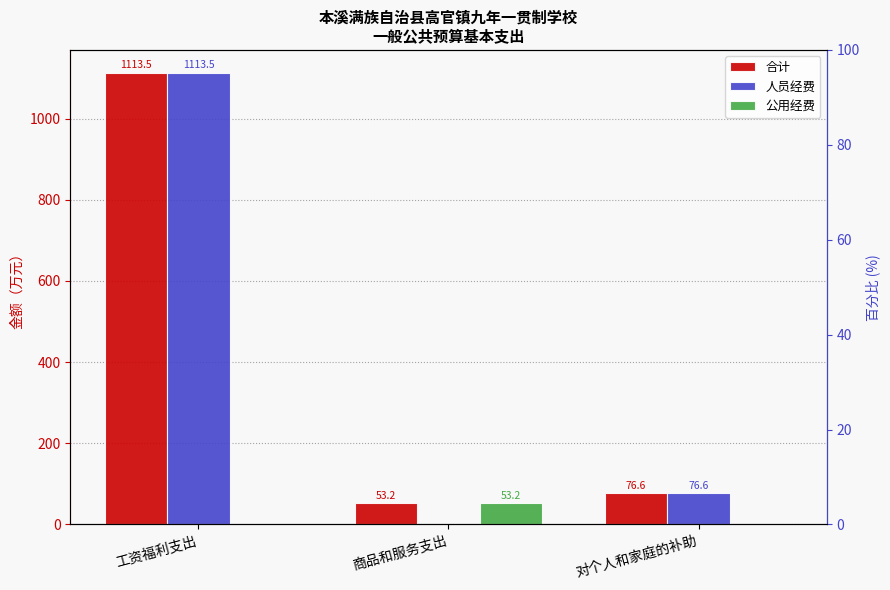

At which category is the sum across all series the highest?

工资福利支出